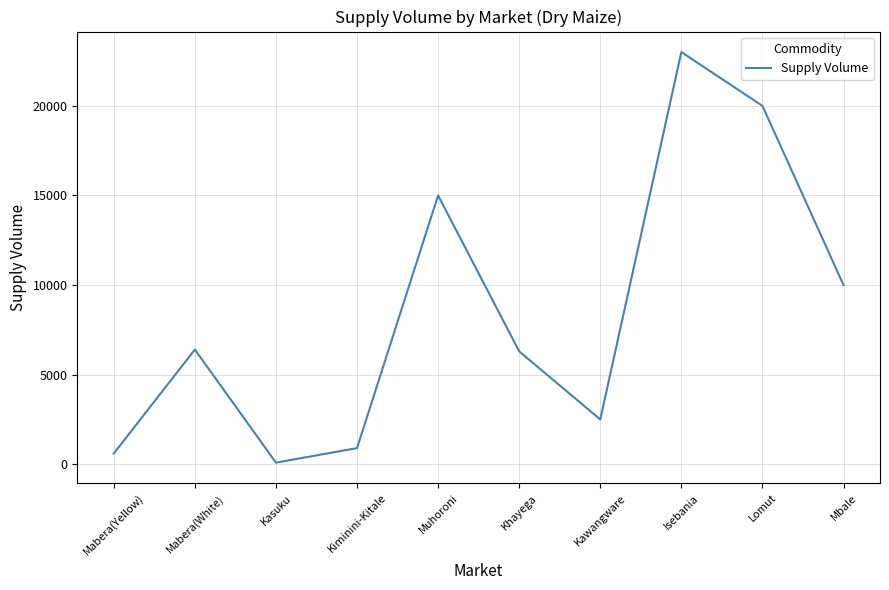

Is it true that the value at Kawangware is 4112?

False